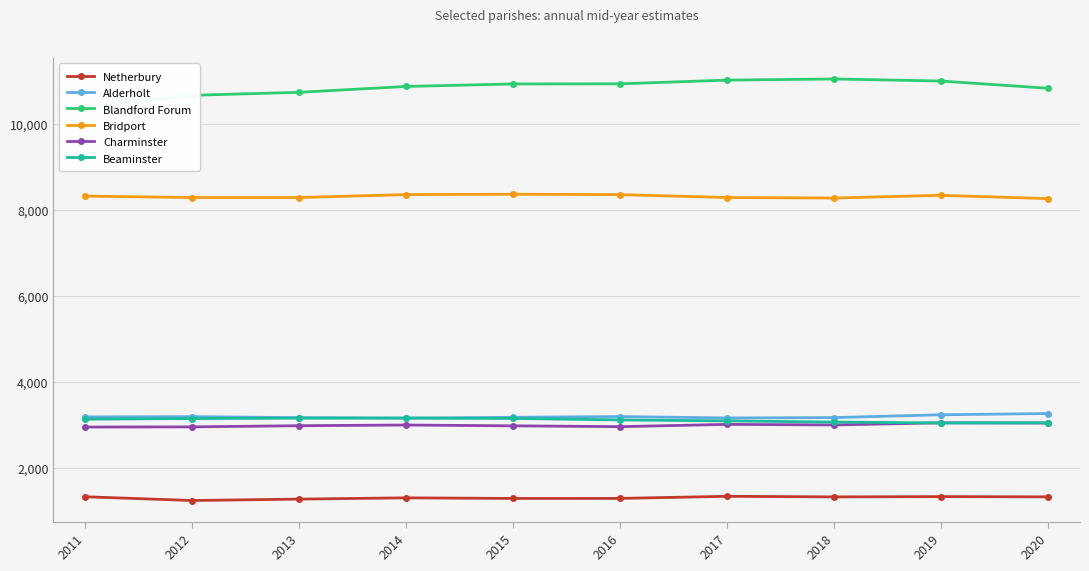

True or false: Netherbury has a value of 1338 at 2017.

True